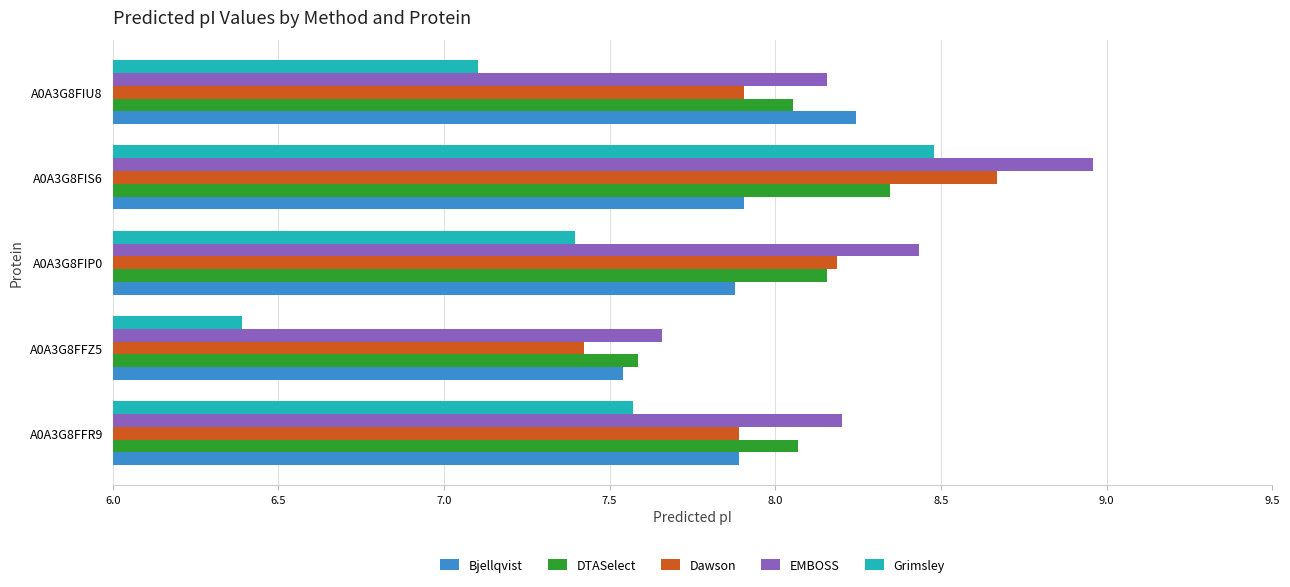

Where is Grimsley nearest to the value 7?

A0A3G8FIU8